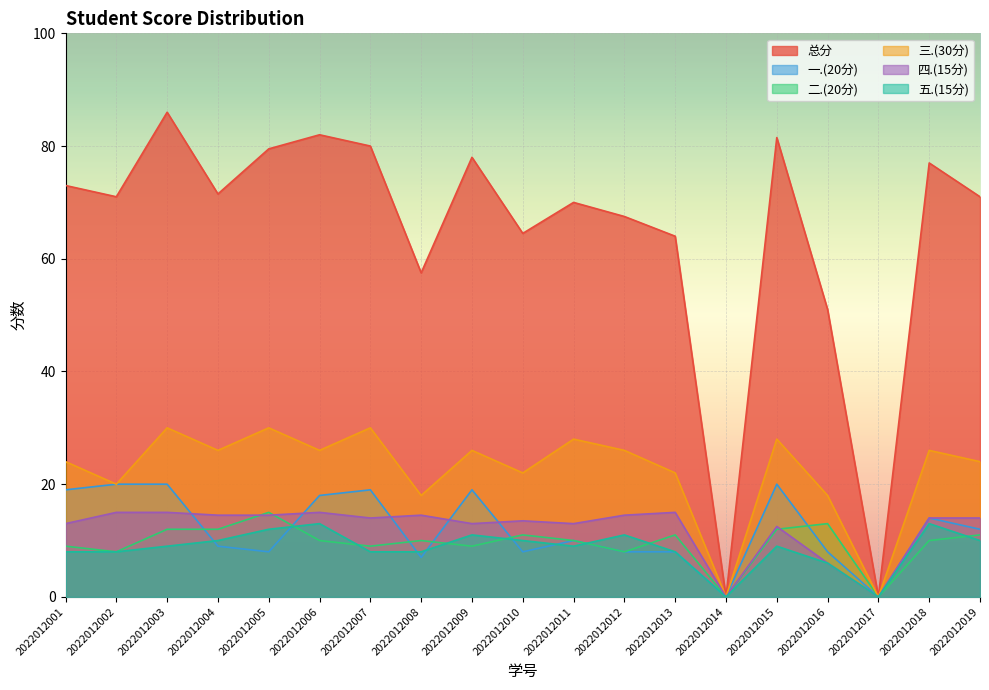

True or false: 五.(15分) and 二.(20分) cross at least once.

True